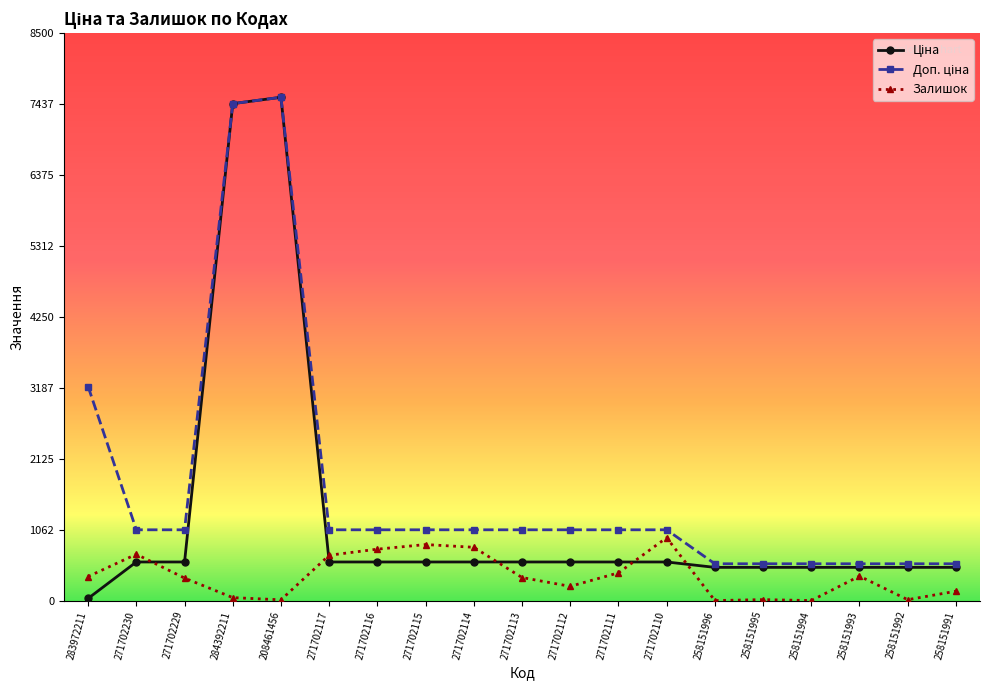

What is the value of the Залишок point at the 3rd from the left?

337.0